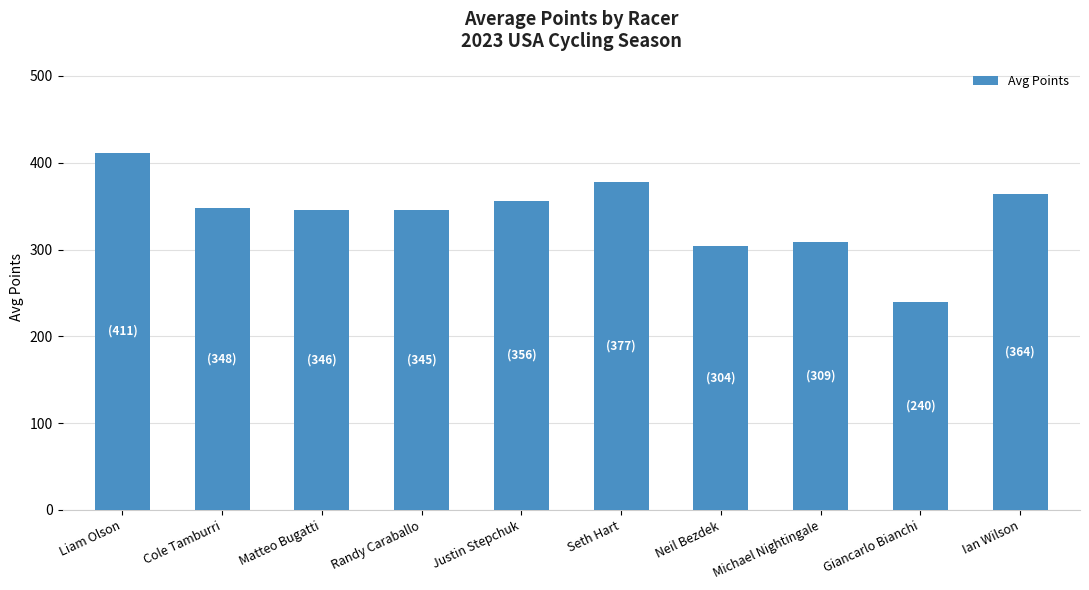

What is the ratio of the value at Ian Wilson to the value at Neil Bezdek?

1.2